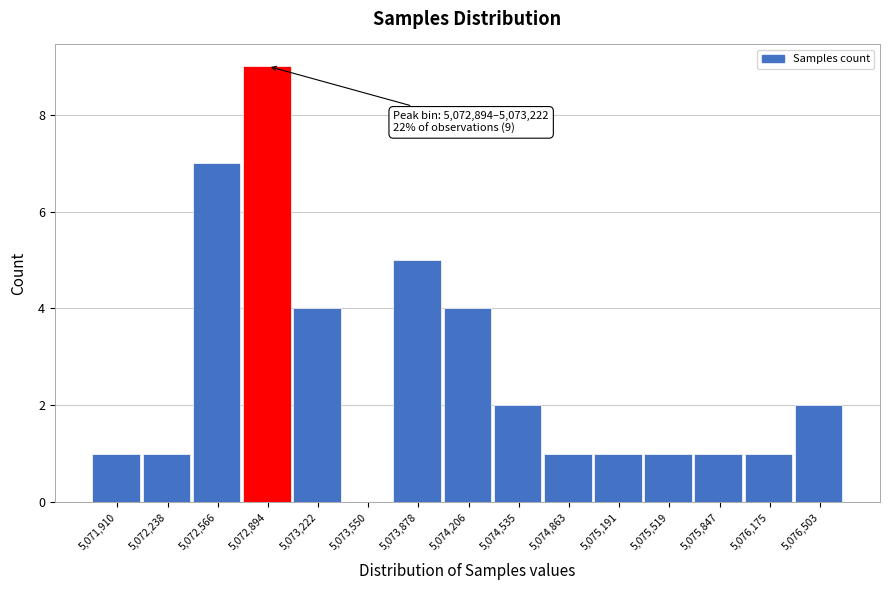

Reading left to right, extract all data points from this chart.

5,071,910=1	5,072,238=1	5,072,566=7	5,072,894=9	5,073,222=4	5,073,550=0	5,073,878=5	5,074,206=4	5,074,535=2	5,074,863=1	5,075,191=1	5,075,519=1	5,075,847=1	5,076,175=1	5,076,503=2